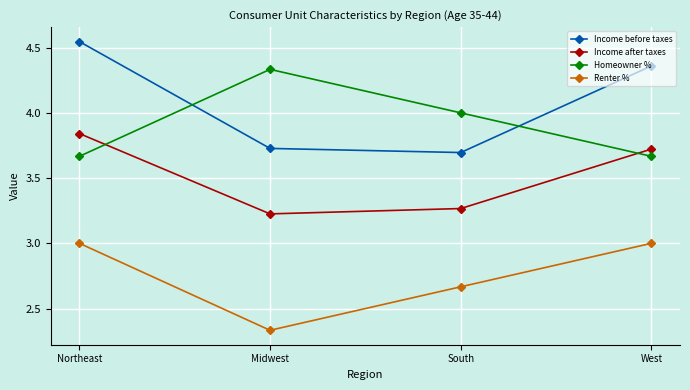

Which category has the lowest value in the Income before taxes series?

South